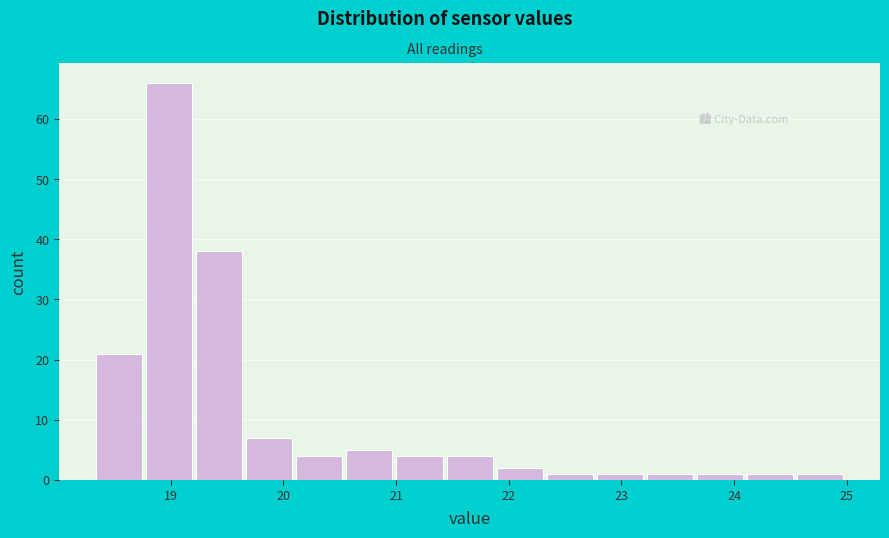

Reading left to right, transcribe this chart: for each bar, give the range it covers on the x-axis and its height. Neither the bar edges nor the heights are printed on the chart, so give them approximately, as read against the axes.

18.3 to 18.8: 21
18.8 to 19.2: 66
19.2 to 19.7: 38
19.7 to 20.1: 7
20.1 to 20.6: 4
20.6 to 21.0: 5
21.0 to 21.4: 4
21.4 to 21.9: 4
21.9 to 22.3: 2
22.3 to 22.8: 1
22.8 to 23.2: 1
23.2 to 23.7: 1
23.7 to 24.1: 1
24.1 to 24.6: 1
24.6 to 25.0: 1